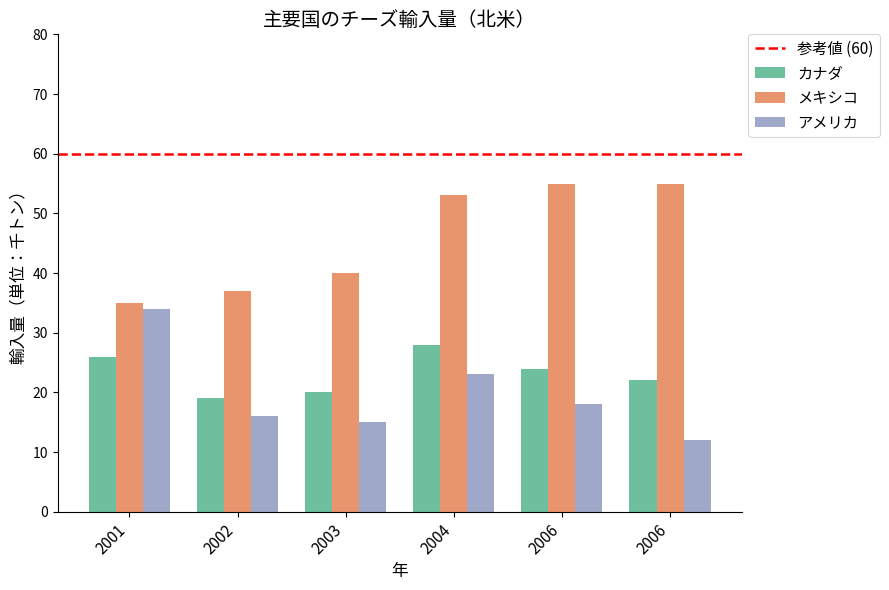

Does the chart contain any negative values?

No